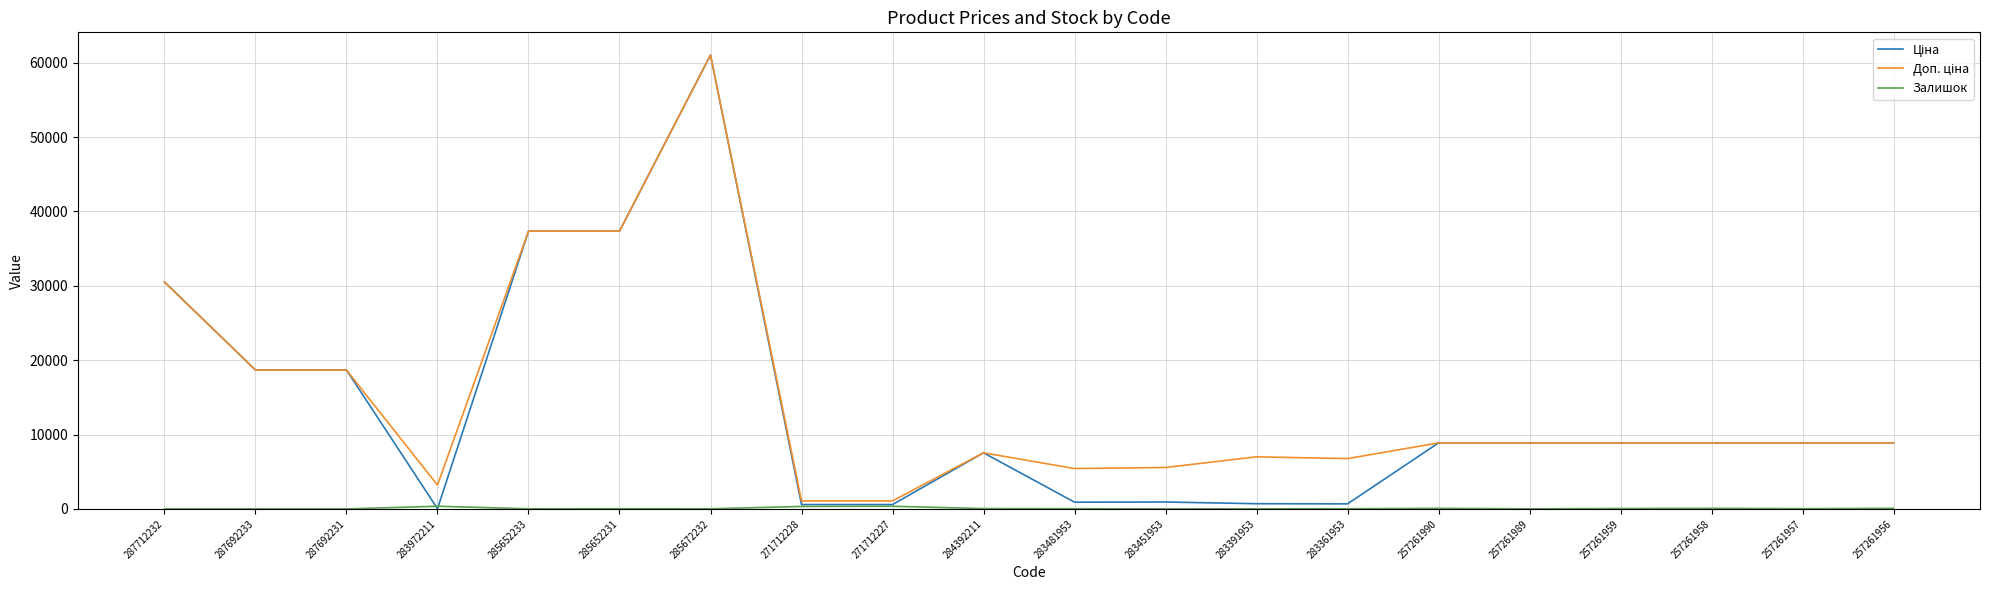

What is the maximum value shown in the chart?

61024.7